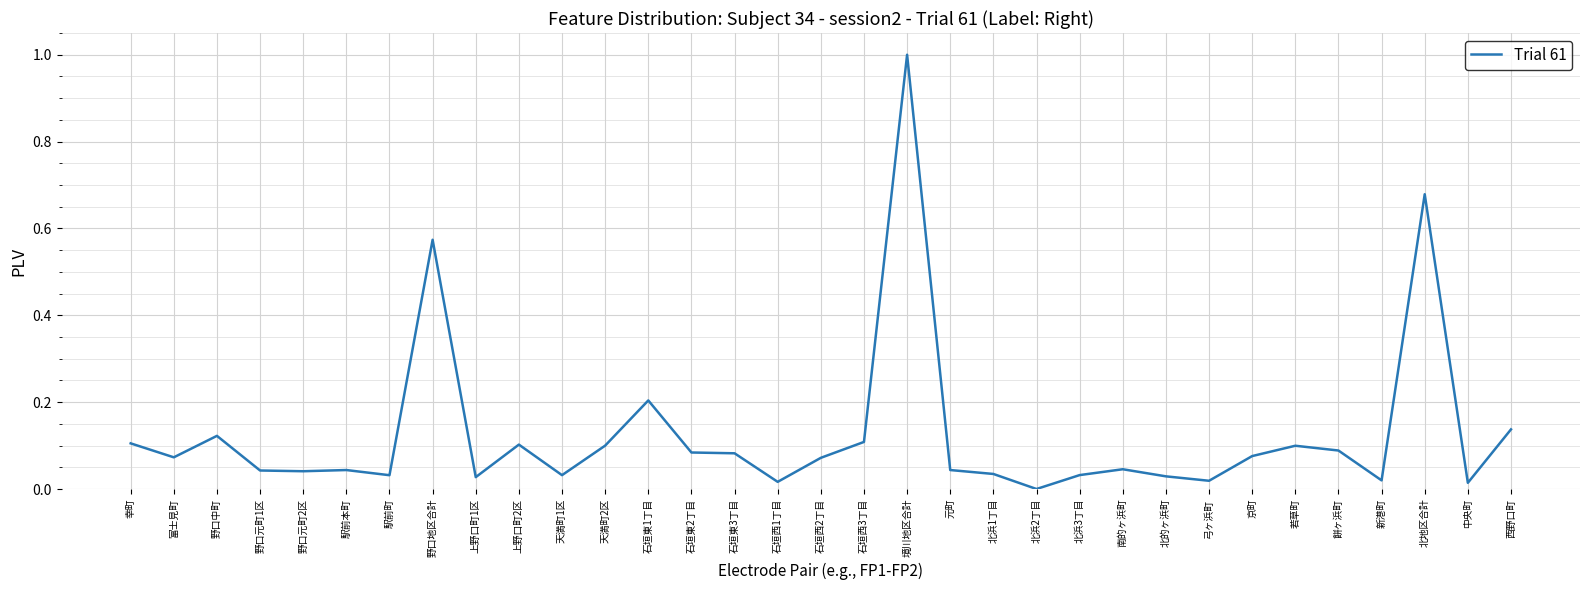

Count the number of data series in this chart.

1